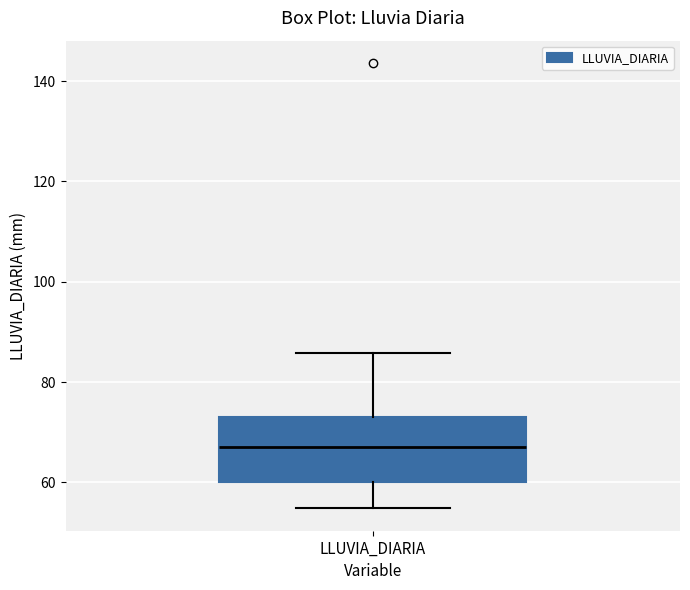

Transcribe this box plot: give where the median line is, the range the box spans, and where the two whiskers end, as read against the y-axis. The values are not printed on the chart, so give them approximately, as read against the axis.

median 68, box 60 to 74, whiskers 54 to 86